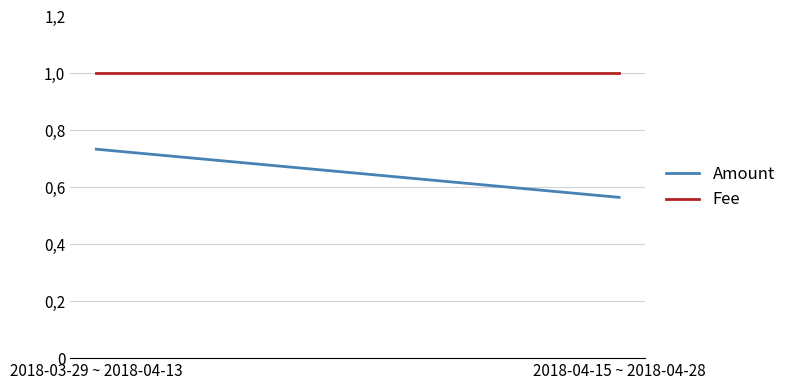

Reading right to left, what are all the values shown in this chart?

Amount: 0.6	0.7
Fee: 1.0	1.0